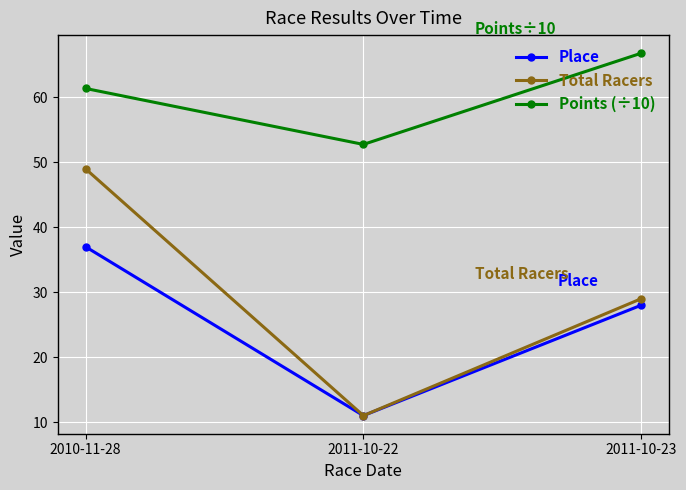

Which series has the widest spread of values?

Total Racers